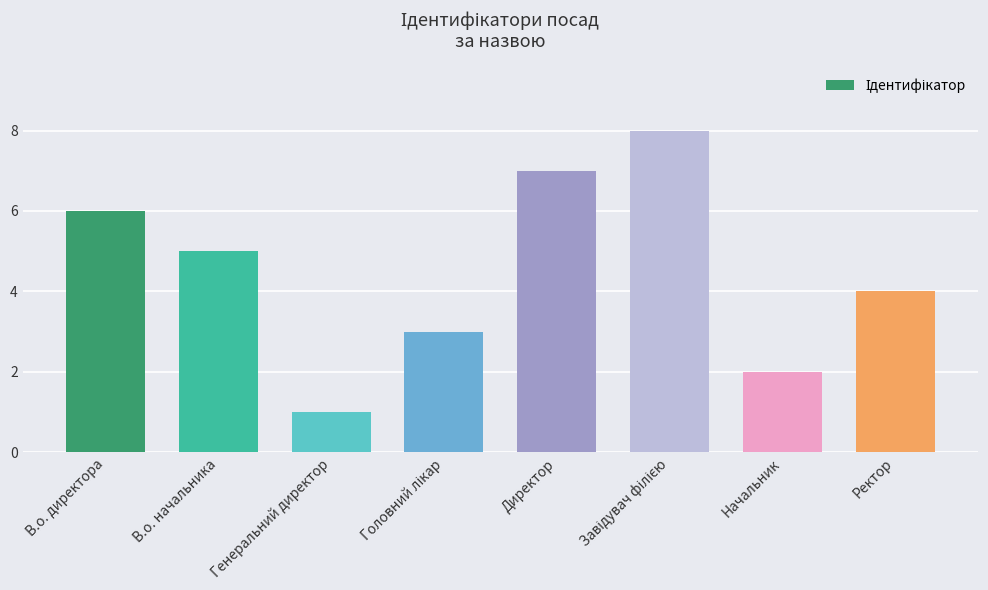

Count the values in the range 3 to 7.

5